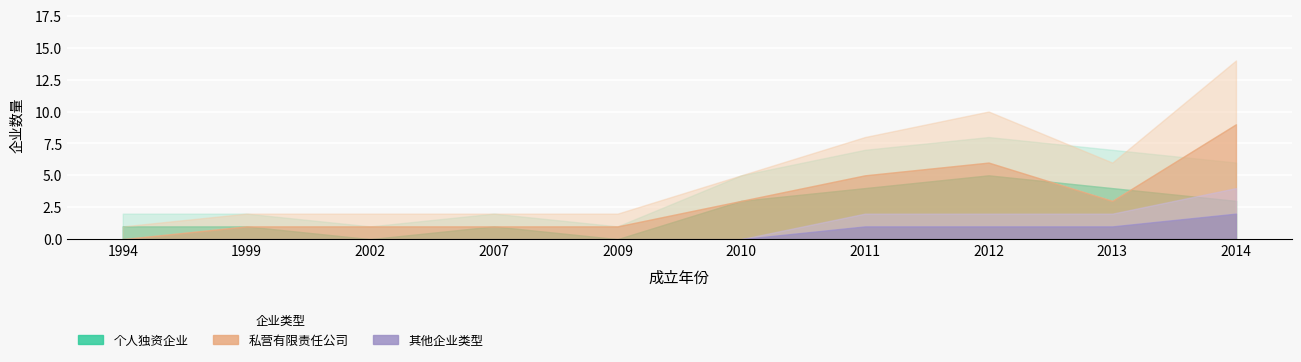

In 私营有限责任公司, how many points are lower than both neighbors (excluding endpoints)?

1